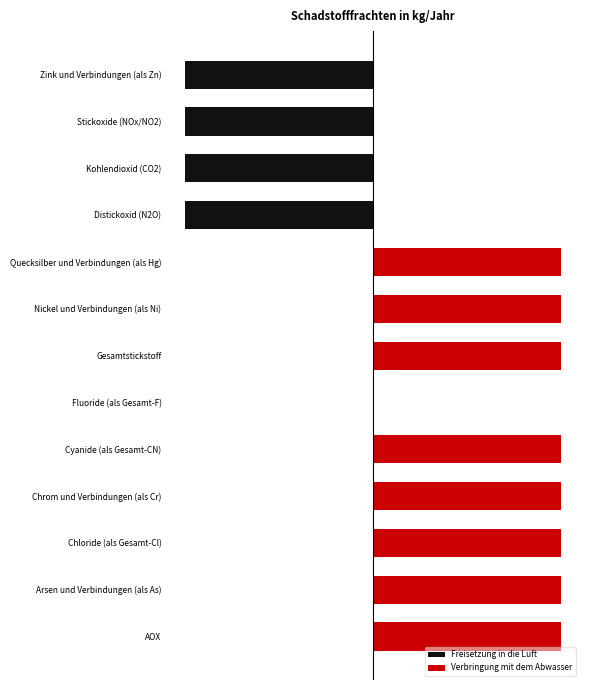

What is the value of the Verbringung mit dem Abwasser bar at the 4th from the left?

1